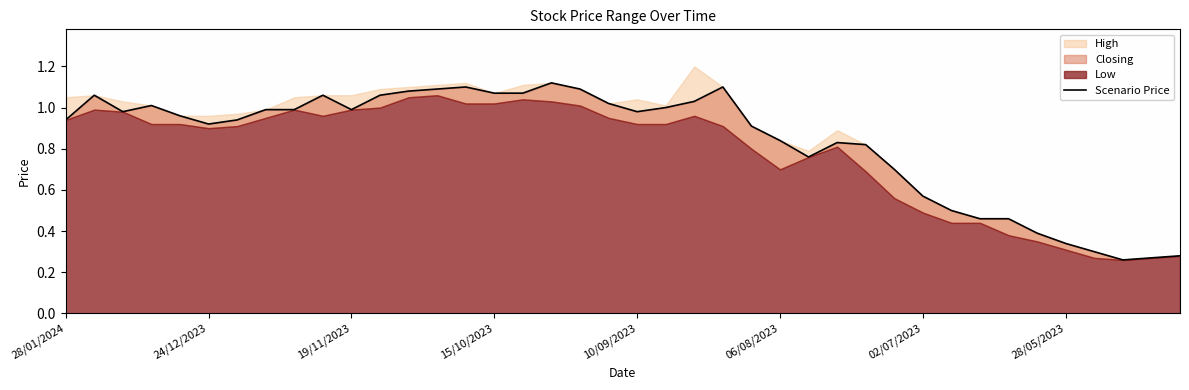

Which category has the highest value across all series?

17